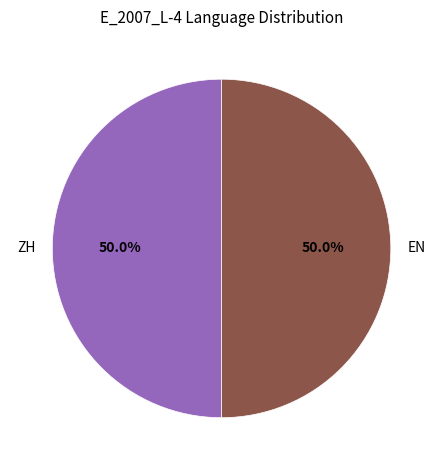

Combined, do EN and ZH account for over 50%?

Yes